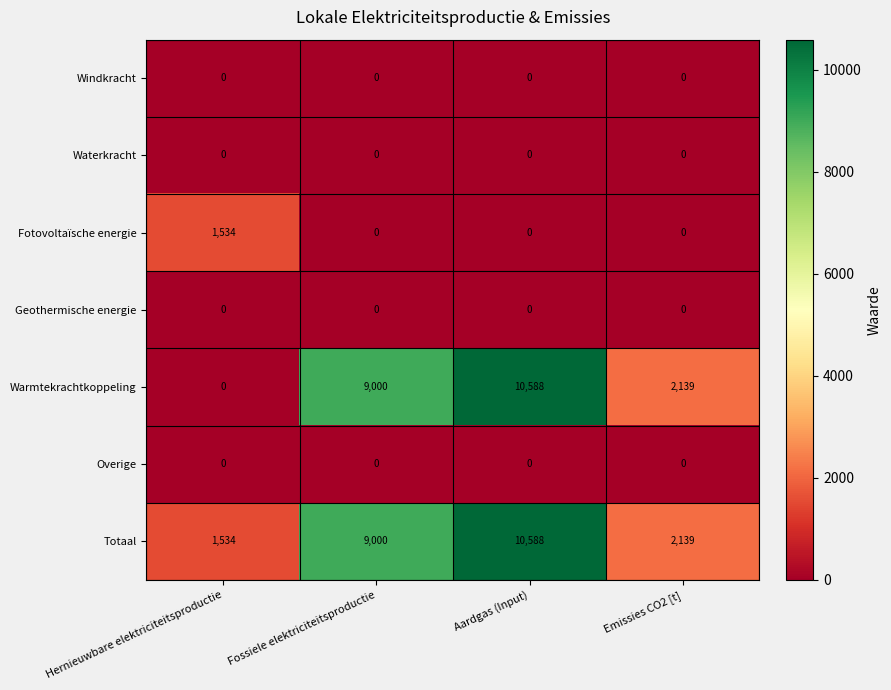

At which label does Totaal reach its peak?

Aardgas (Input)